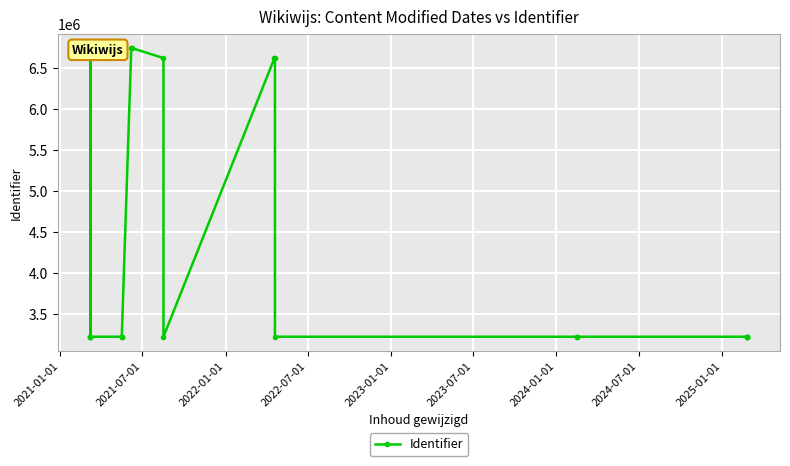

What is the difference between the maximum and minimum values?

3511604